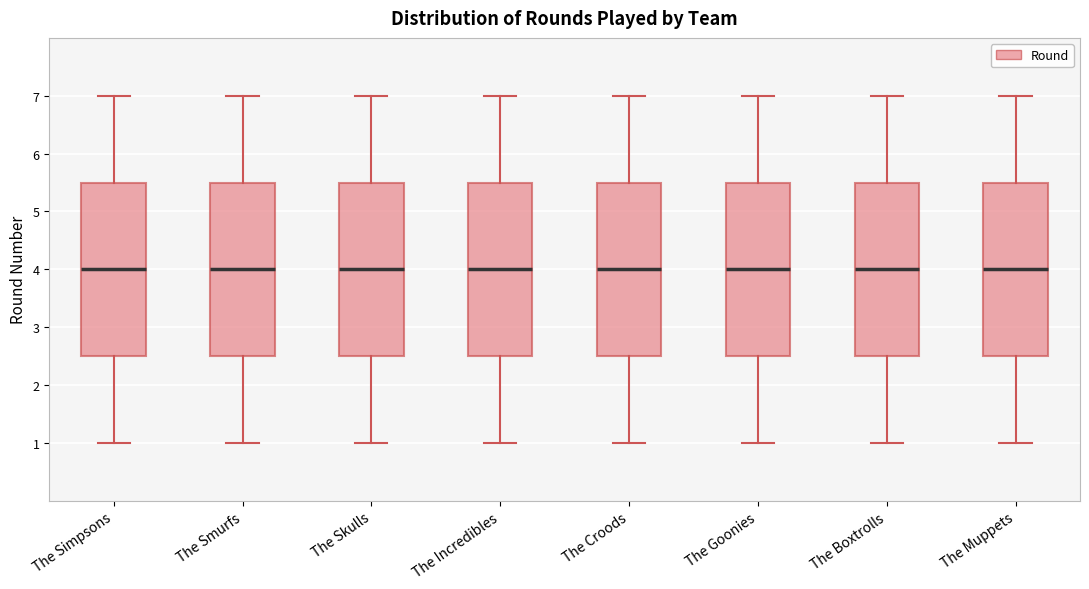

Reading left to right, read every box against the y-axis: the position of its median line, the range the box covers, and the ends of its whiskers. The values are not printed on the chart, so give them approximately, as read against the axis.

The Simpsons: median 4.0, box 2.5 to 5.5, whiskers 1.0 to 7.0
The Smurfs: median 4.0, box 2.5 to 5.5, whiskers 1.0 to 7.0
The Skulls: median 4.0, box 2.5 to 5.5, whiskers 1.0 to 7.0
The Incredibles: median 4.0, box 2.5 to 5.5, whiskers 1.0 to 7.0
The Croods: median 4.0, box 2.5 to 5.5, whiskers 1.0 to 7.0
The Goonies: median 4.0, box 2.5 to 5.5, whiskers 1.0 to 7.0
The Boxtrolls: median 4.0, box 2.5 to 5.5, whiskers 1.0 to 7.0
The Muppets: median 4.0, box 2.5 to 5.5, whiskers 1.0 to 7.0